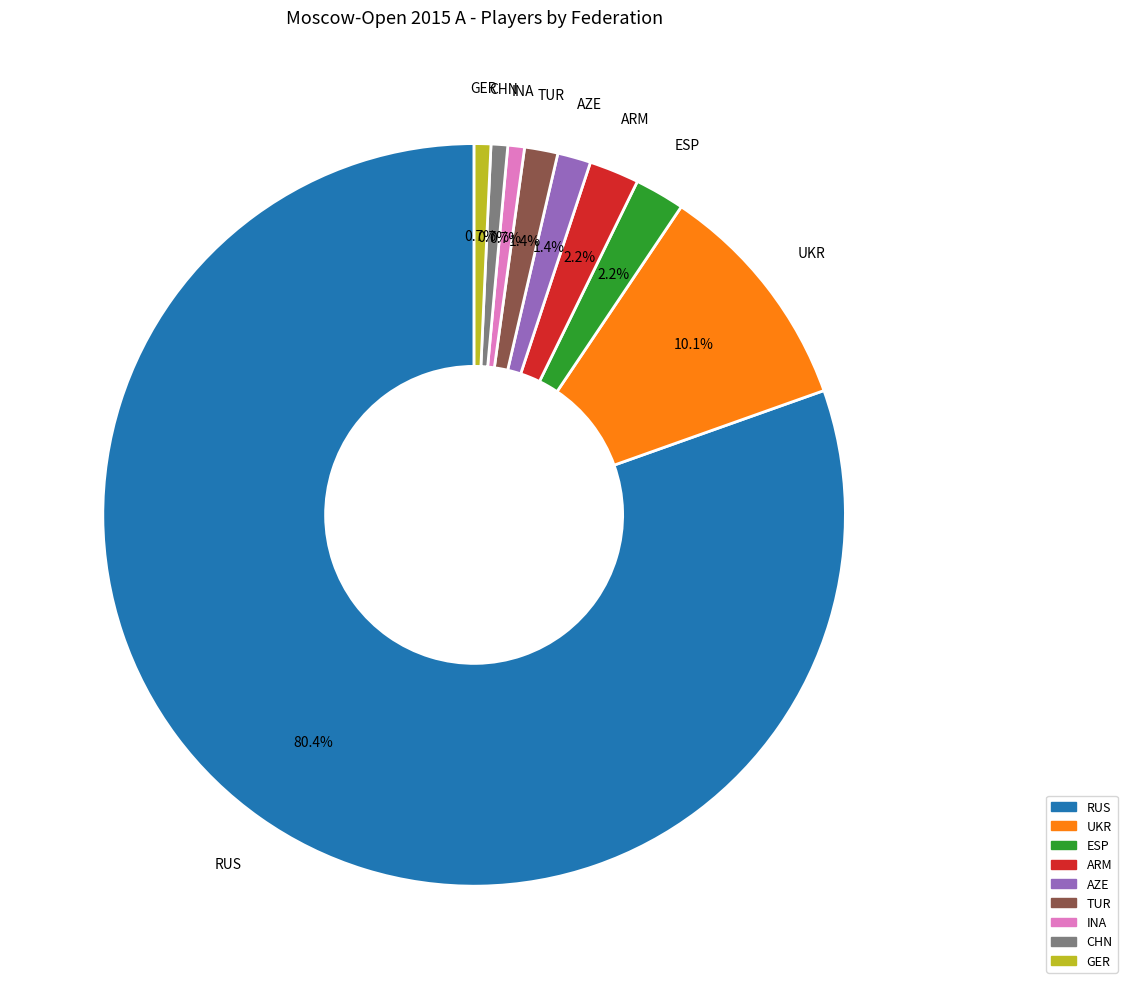

True or false: GER accounts for 1% of the total.

True